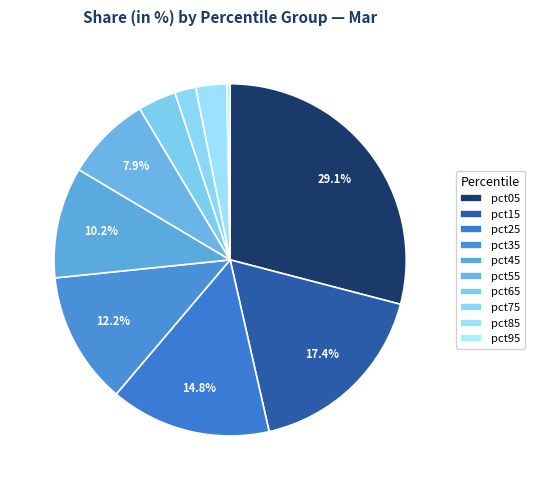

The pct55 slice represents 15% of the pie. True or false?

False